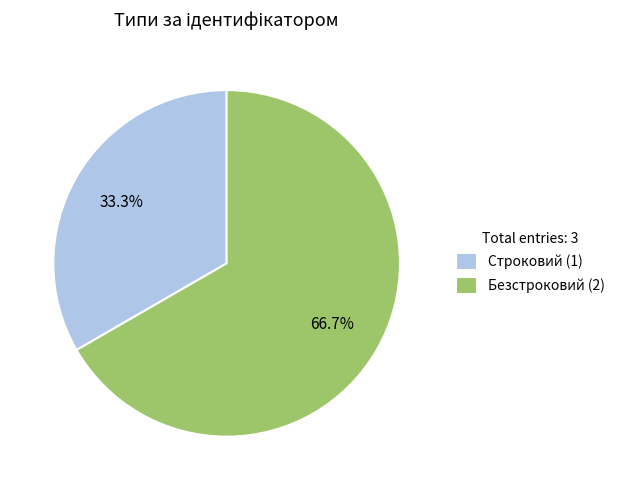

How much of the chart is everything except Безстроковий?

33.3%